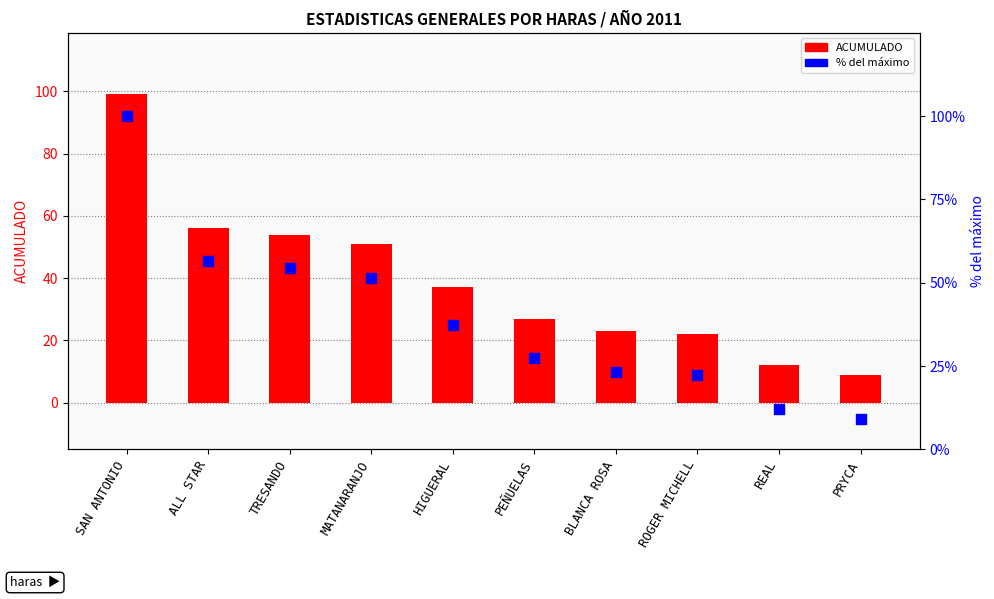

Is the value of % del máximo at TRESANDO greater than the value of ACUMULADO at TRESANDO?

Yes